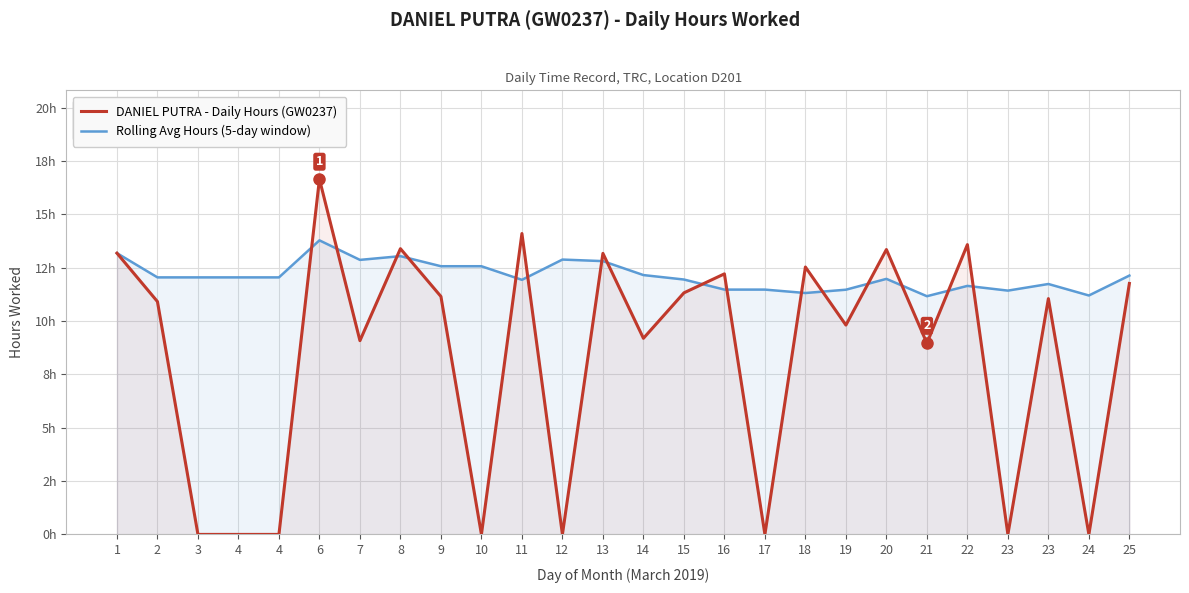

What is the highest value of the DANIEL PUTRA - Daily Hours (GW0237) series?

16.6